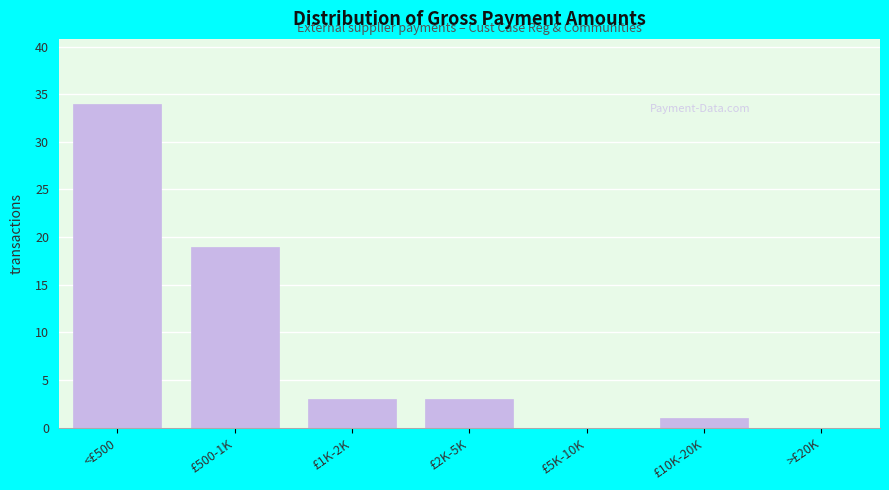

Reading right to left, list all the values displayed in this chart.

>£20K=0	£10K-20K=1	£5K-10K=0	£2K-5K=3	£1K-2K=3	£500-1K=19	<£500=34